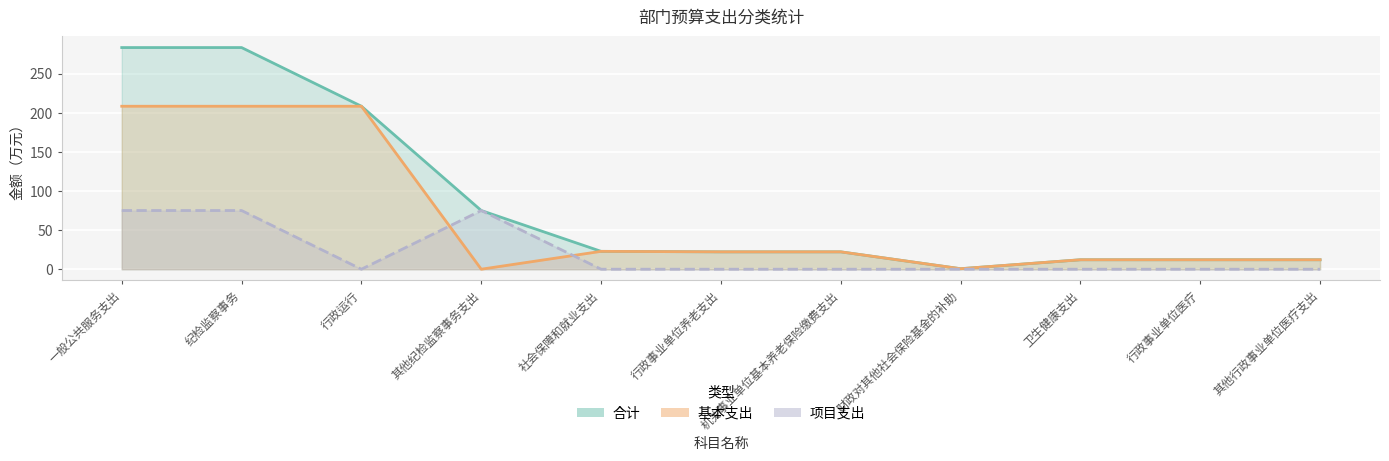

How many intersections are there between 基本支出 and 项目支出?

2